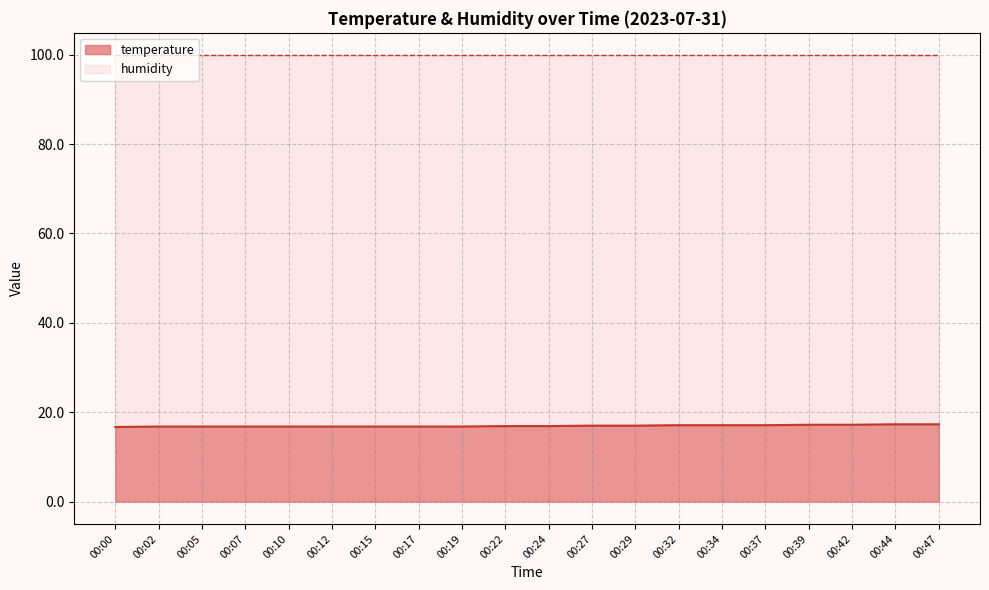

What is the difference between the second highest and second lowest values?

0.5